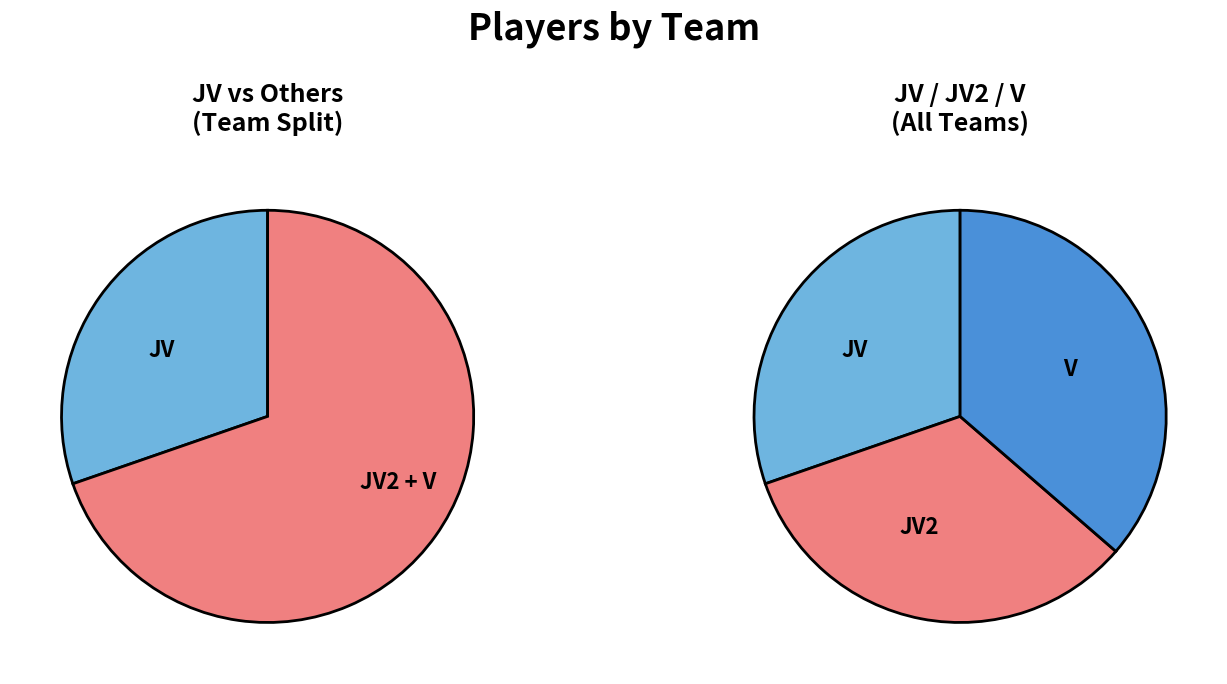

How many segments does this pie chart have?

3